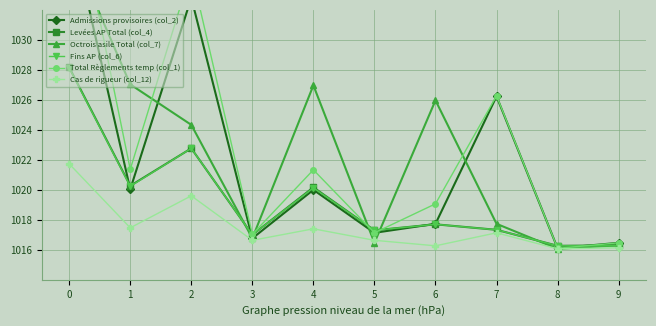

What is the value of the Levées AP Total (col_4) point at the 5th from the left?

1020.2